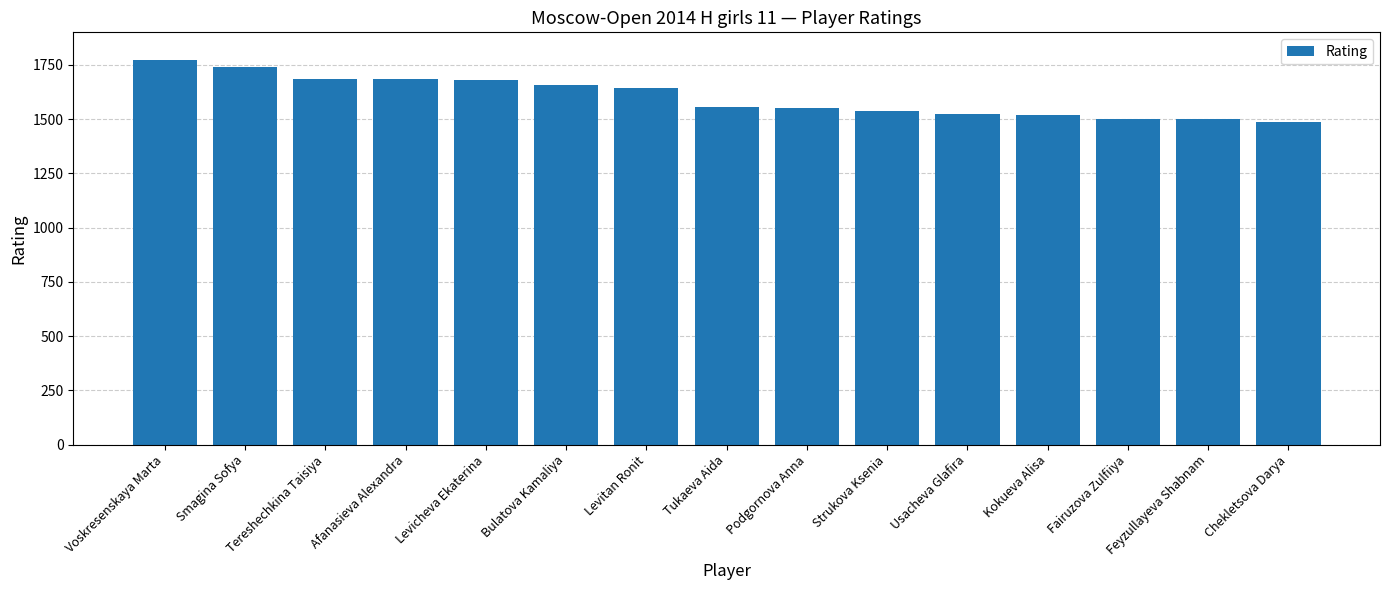

What is the smallest value displayed?

1487